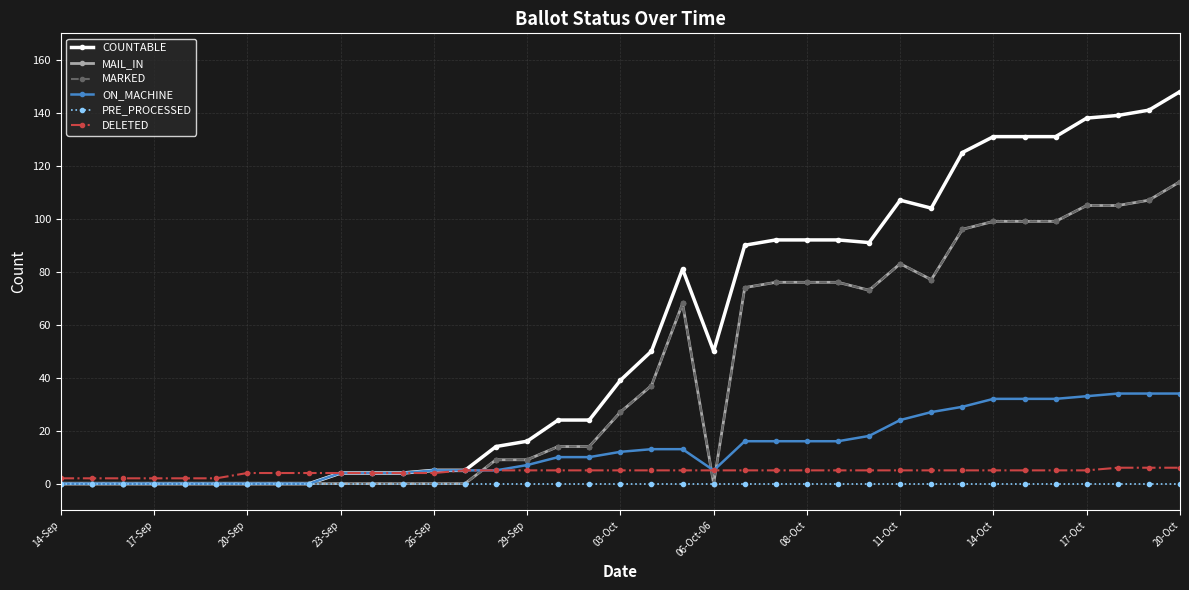

Does the chart display data point markers on the line(s)?

Yes